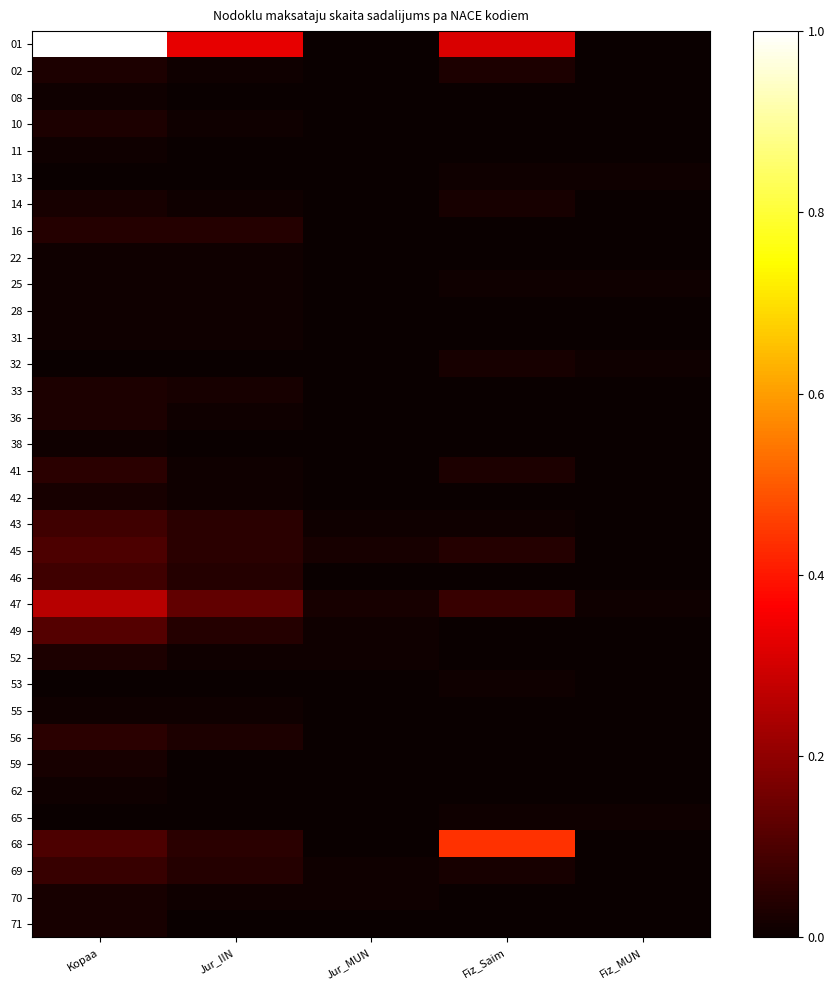

Reading right to left, transcribe all the data shown in this chart.

01: Fiz_MUN=0.0	Fiz_Saim=0.3	Jur_MUN=0.0	Jur_IIN=0.3	Kopaa=1.0
02: Fiz_MUN=0.0	Fiz_Saim=0.0	Jur_MUN=0.0	Jur_IIN=0.0	Kopaa=0.0
08: Fiz_MUN=0.0	Fiz_Saim=0.0	Jur_MUN=0.0	Jur_IIN=0.0	Kopaa=0.0
10: Fiz_MUN=0.0	Fiz_Saim=0.0	Jur_MUN=0.0	Jur_IIN=0.0	Kopaa=0.0
11: Fiz_MUN=0.0	Fiz_Saim=0.0	Jur_MUN=0.0	Jur_IIN=0.0	Kopaa=0.0
13: Fiz_MUN=0.0	Fiz_Saim=0.0	Jur_MUN=0.0	Jur_IIN=0.0	Kopaa=0.0
14: Fiz_MUN=0.0	Fiz_Saim=0.0	Jur_MUN=0.0	Jur_IIN=0.0	Kopaa=0.0
16: Fiz_MUN=0.0	Fiz_Saim=0.0	Jur_MUN=0.0	Jur_IIN=0.0	Kopaa=0.0
22: Fiz_MUN=0.0	Fiz_Saim=0.0	Jur_MUN=0.0	Jur_IIN=0.0	Kopaa=0.0
25: Fiz_MUN=0.0	Fiz_Saim=0.0	Jur_MUN=0.0	Jur_IIN=0.0	Kopaa=0.0
28: Fiz_MUN=0.0	Fiz_Saim=0.0	Jur_MUN=0.0	Jur_IIN=0.0	Kopaa=0.0
31: Fiz_MUN=0.0	Fiz_Saim=0.0	Jur_MUN=0.0	Jur_IIN=0.0	Kopaa=0.0
32: Fiz_MUN=0.0	Fiz_Saim=0.0	Jur_MUN=0.0	Jur_IIN=0.0	Kopaa=0.0
33: Fiz_MUN=0.0	Fiz_Saim=0.0	Jur_MUN=0.0	Jur_IIN=0.0	Kopaa=0.0
36: Fiz_MUN=0.0	Fiz_Saim=0.0	Jur_MUN=0.0	Jur_IIN=0.0	Kopaa=0.0
38: Fiz_MUN=0.0	Fiz_Saim=0.0	Jur_MUN=0.0	Jur_IIN=0.0	Kopaa=0.0
41: Fiz_MUN=0.0	Fiz_Saim=0.0	Jur_MUN=0.0	Jur_IIN=0.0	Kopaa=0.1
42: Fiz_MUN=0.0	Fiz_Saim=0.0	Jur_MUN=0.0	Jur_IIN=0.0	Kopaa=0.0
43: Fiz_MUN=0.0	Fiz_Saim=0.0	Jur_MUN=0.0	Jur_IIN=0.1	Kopaa=0.1
45: Fiz_MUN=0.0	Fiz_Saim=0.0	Jur_MUN=0.0	Jur_IIN=0.1	Kopaa=0.1
46: Fiz_MUN=0.0	Fiz_Saim=0.0	Jur_MUN=0.0	Jur_IIN=0.0	Kopaa=0.1
47: Fiz_MUN=0.0	Fiz_Saim=0.1	Jur_MUN=0.0	Jur_IIN=0.1	Kopaa=0.3
49: Fiz_MUN=0.0	Fiz_Saim=0.0	Jur_MUN=0.0	Jur_IIN=0.0	Kopaa=0.1
52: Fiz_MUN=0.0	Fiz_Saim=0.0	Jur_MUN=0.0	Jur_IIN=0.0	Kopaa=0.0
53: Fiz_MUN=0.0	Fiz_Saim=0.0	Jur_MUN=0.0	Jur_IIN=0.0	Kopaa=0.0
55: Fiz_MUN=0.0	Fiz_Saim=0.0	Jur_MUN=0.0	Jur_IIN=0.0	Kopaa=0.0
56: Fiz_MUN=0.0	Fiz_Saim=0.0	Jur_MUN=0.0	Jur_IIN=0.0	Kopaa=0.1
59: Fiz_MUN=0.0	Fiz_Saim=0.0	Jur_MUN=0.0	Jur_IIN=0.0	Kopaa=0.0
62: Fiz_MUN=0.0	Fiz_Saim=0.0	Jur_MUN=0.0	Jur_IIN=0.0	Kopaa=0.0
65: Fiz_MUN=0.0	Fiz_Saim=0.0	Jur_MUN=0.0	Jur_IIN=0.0	Kopaa=0.0
68: Fiz_MUN=0.0	Fiz_Saim=0.4	Jur_MUN=0.0	Jur_IIN=0.1	Kopaa=0.1
69: Fiz_MUN=0.0	Fiz_Saim=0.0	Jur_MUN=0.0	Jur_IIN=0.0	Kopaa=0.1
70: Fiz_MUN=0.0	Fiz_Saim=0.0	Jur_MUN=0.0	Jur_IIN=0.0	Kopaa=0.0
71: Fiz_MUN=0.0	Fiz_Saim=0.0	Jur_MUN=0.0	Jur_IIN=0.0	Kopaa=0.0